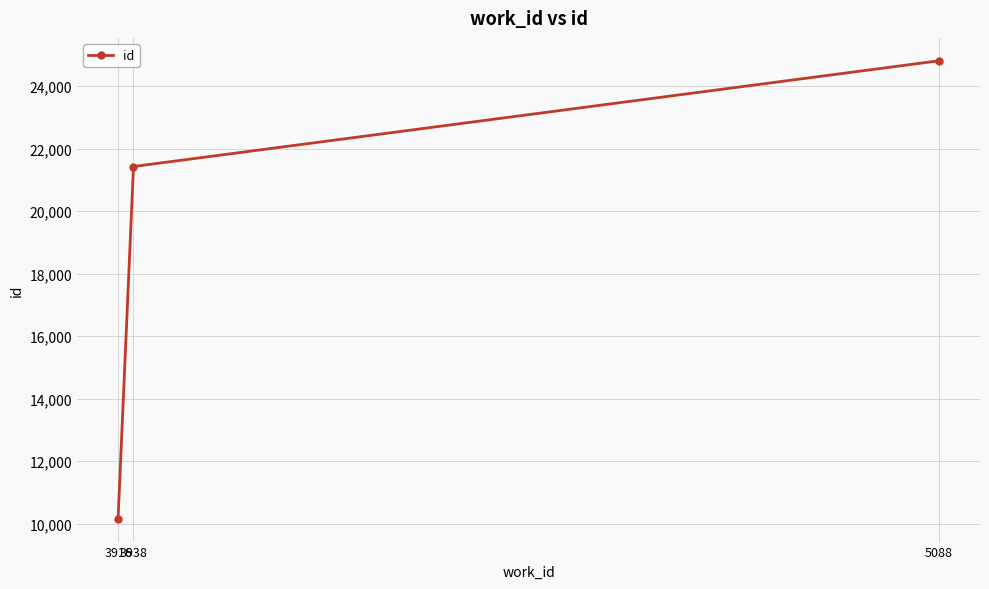

List the labels in order of value, largest first.

5088, 3938, 3916